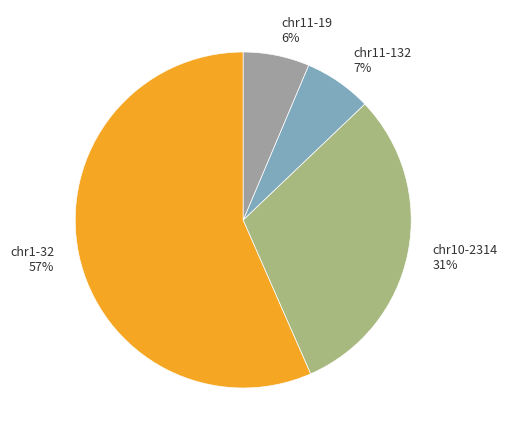

Which has a higher value, chr11-132 7% or chr1-32 57%?

chr1-32 57%